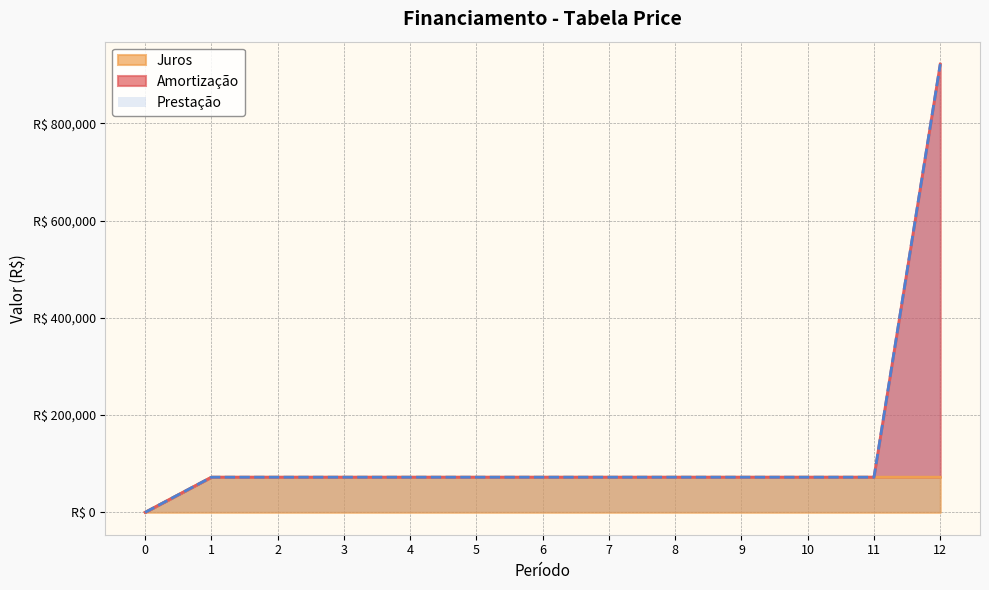

The value of Prestação at 2 is 72250. True or false?

True